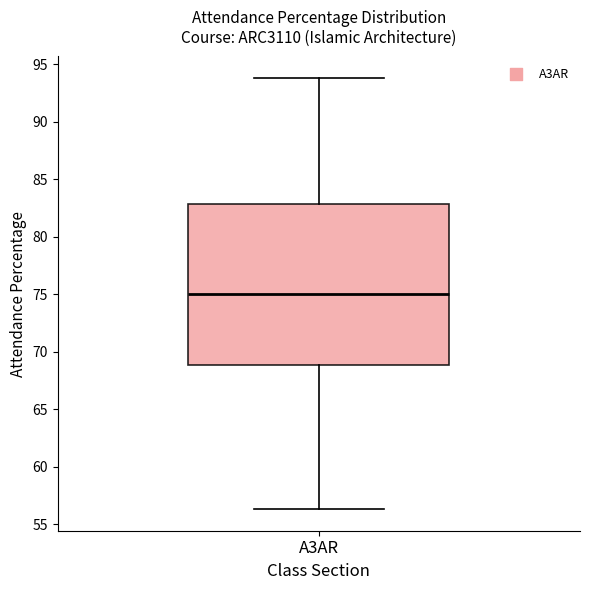

Where does the upper whisker of the box for A3AR end on the y-axis? The values are not printed on the chart, so give them approximately, as read against the axis.

94.0